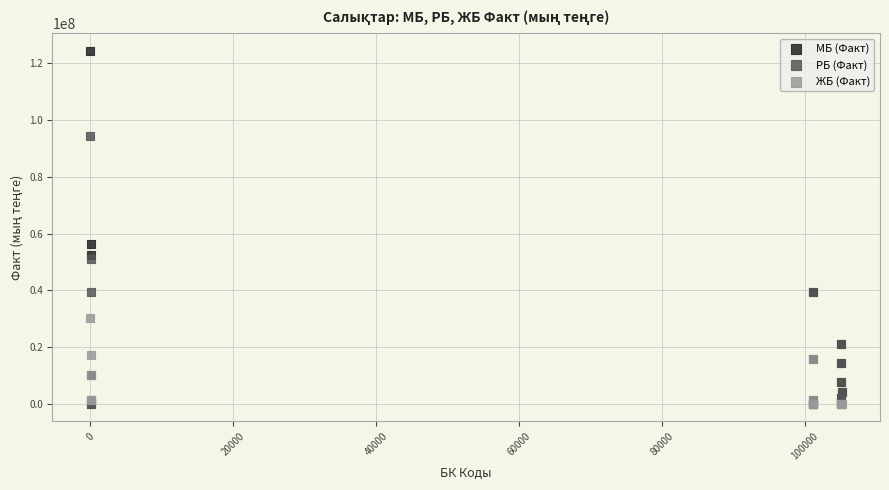

In the МБ (Факт) series, what Y value is closest to 62250316?

56299514